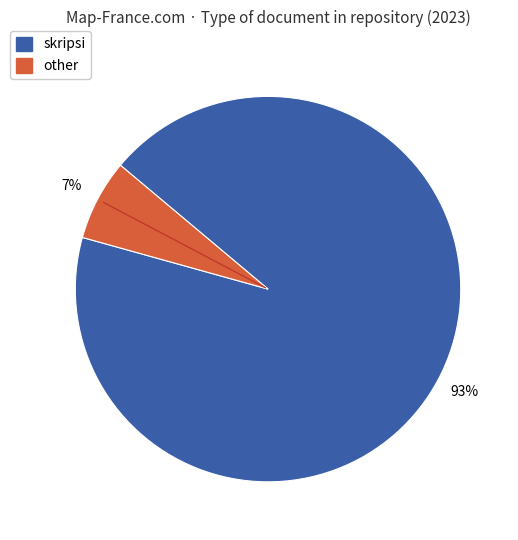

To the nearest percent, what percentage of the pie is skripsi?

93%